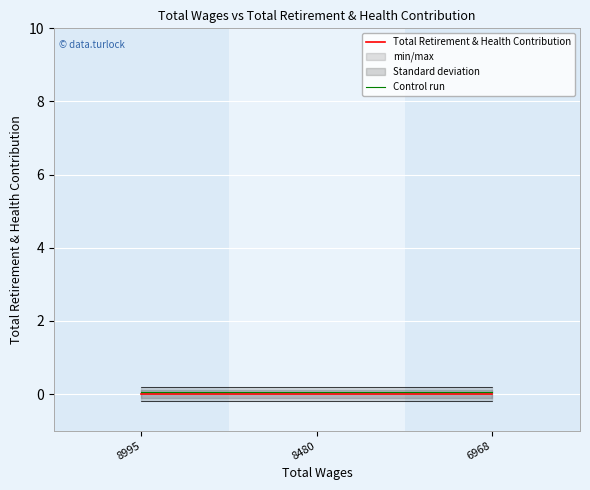

Does the chart display data point markers on the line(s)?

No